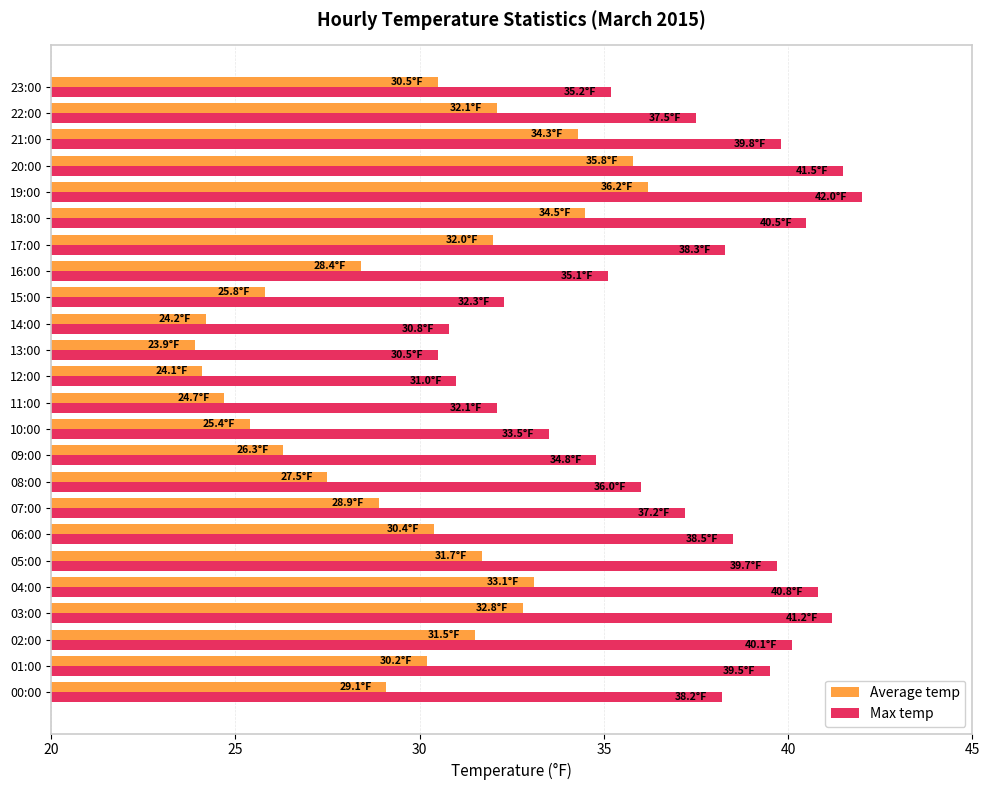

How many values in the Average temp series are below 30?

11